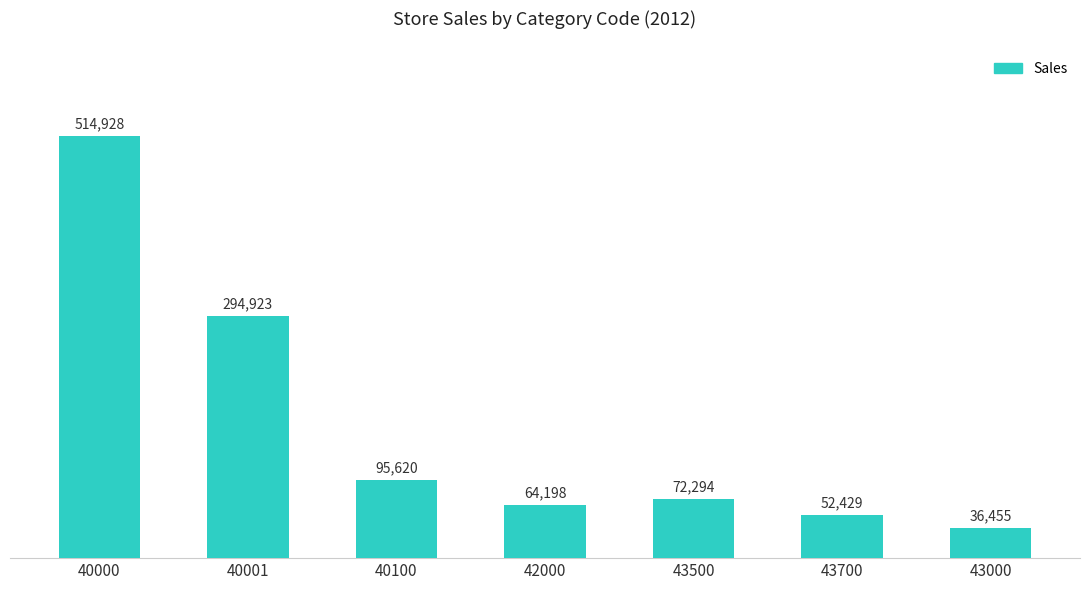

List the labels in order of value, largest first.

40000, 40001, 40100, 43500, 42000, 43700, 43000